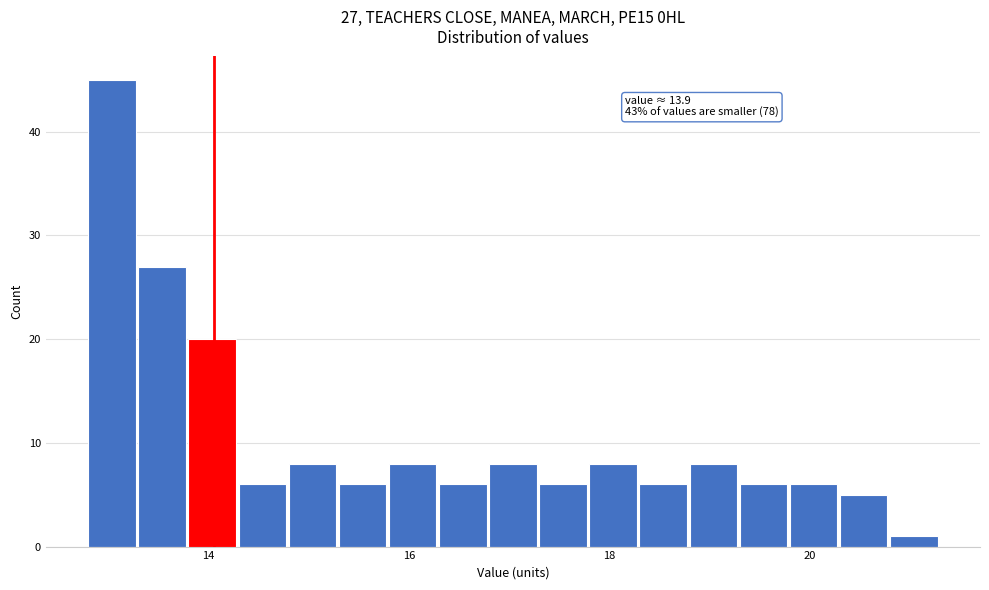

Read against the x-axis, roughly where is the centre of the tallest bar?

13.0